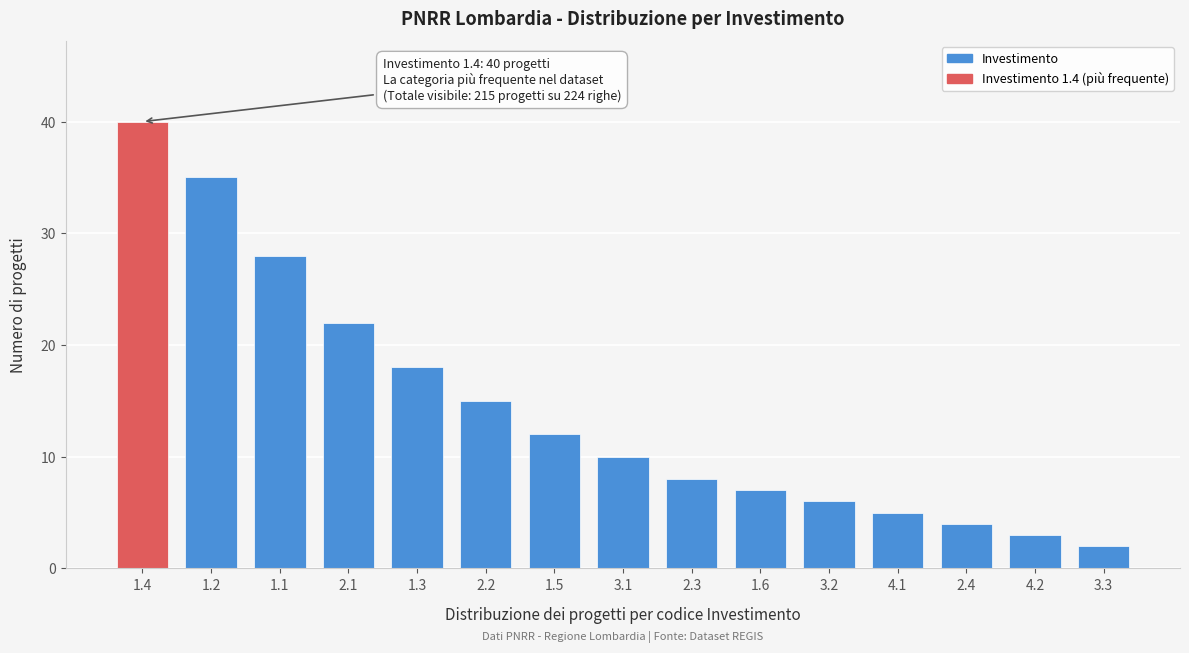

Reading left to right, extract all data points from this chart.

1.4=40	1.2=35	1.1=28	2.1=22	1.3=18	2.2=15	1.5=12	3.1=10	2.3=8	1.6=7	3.2=6	4.1=5	2.4=4	4.2=3	3.3=2